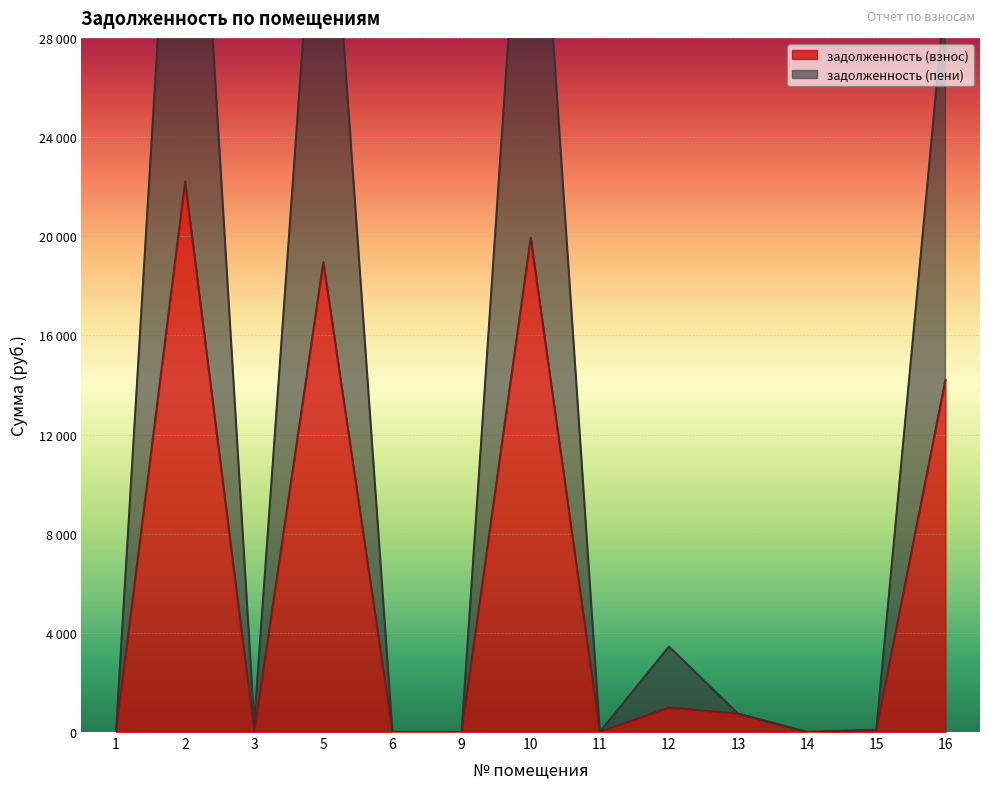

Which series has the widest spread of values?

задолженность (пени)